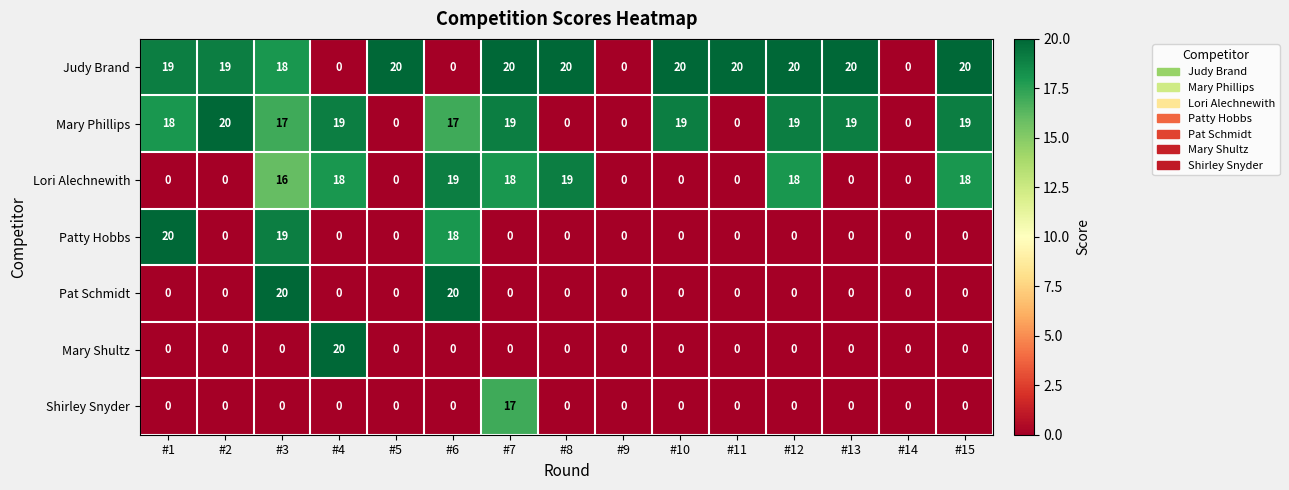

What is the total value across all series at #1?

57